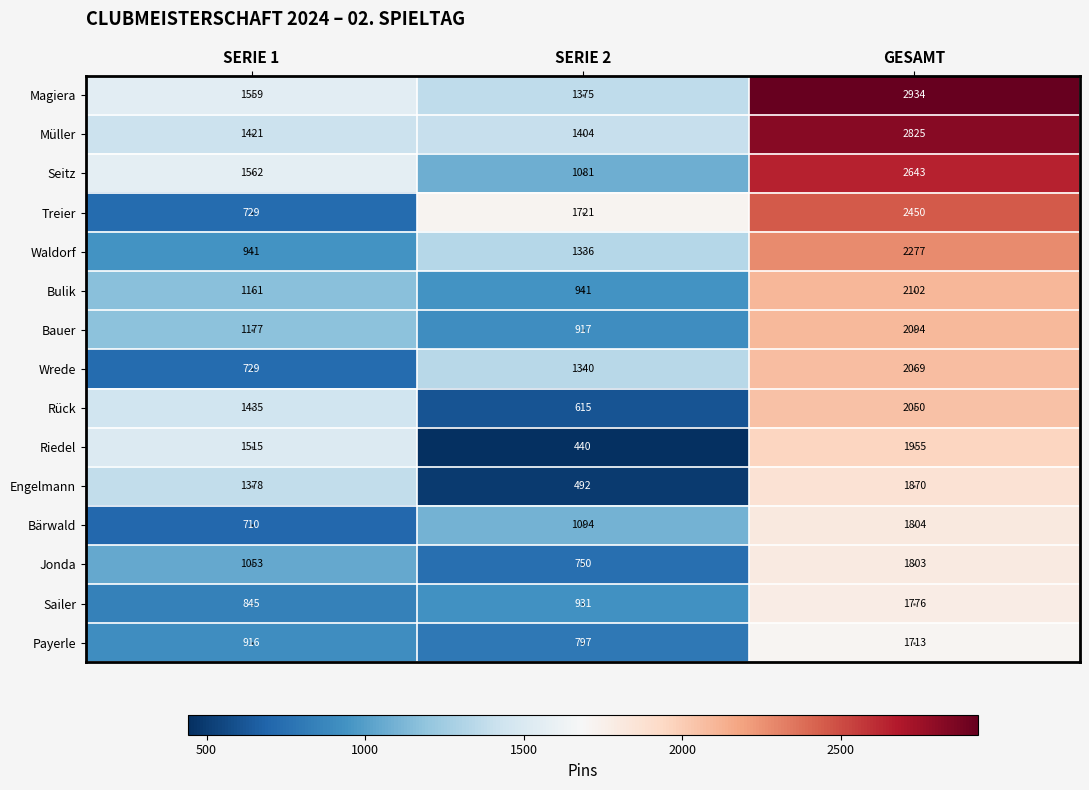

What is the approximate value of Engelmann at GESAMT?

1870